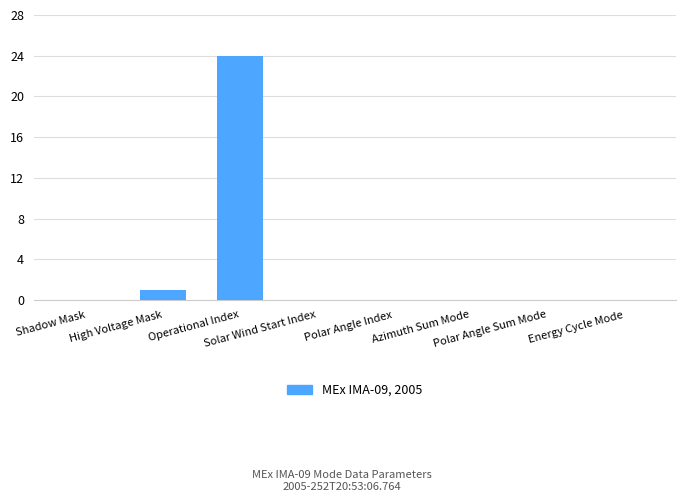

Is it true that the value at Azimuth Sum Mode is -8?

False